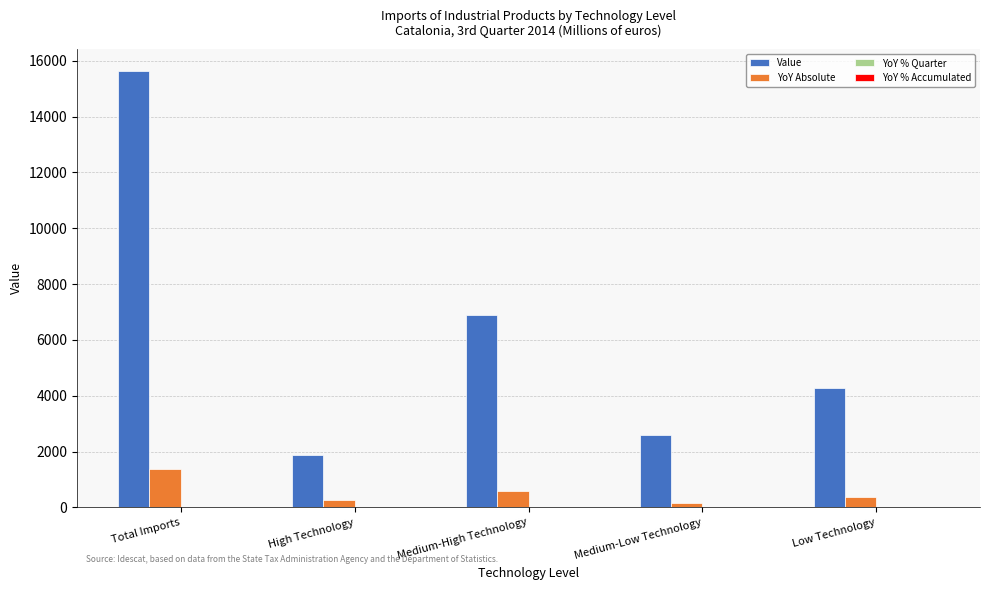

What is the greatest value displayed?

15635.8